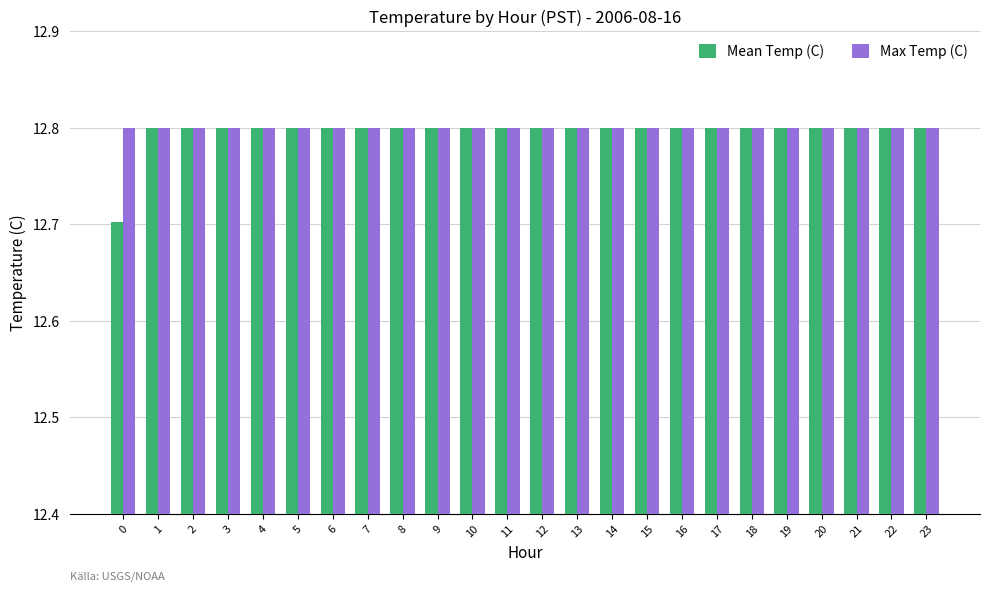

Reading left to right, what are all the values shown in this chart?

Mean Temp (C): 12.7	12.8	12.8	12.8	12.8	12.8	12.8	12.8	12.8	12.8	12.8	12.8	12.8	12.8	12.8	12.8	12.8	12.8	12.8	12.8	12.8	12.8	12.8	12.8
Max Temp (C): 12.8	12.8	12.8	12.8	12.8	12.8	12.8	12.8	12.8	12.8	12.8	12.8	12.8	12.8	12.8	12.8	12.8	12.8	12.8	12.8	12.8	12.8	12.8	12.8